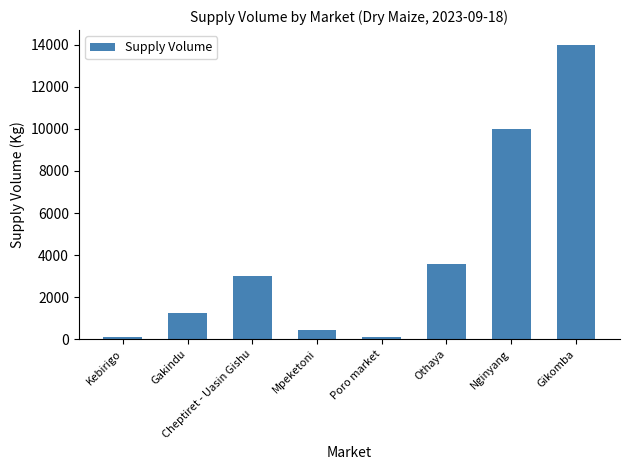

Where is the data nearest to the value 7045?

Nginyang